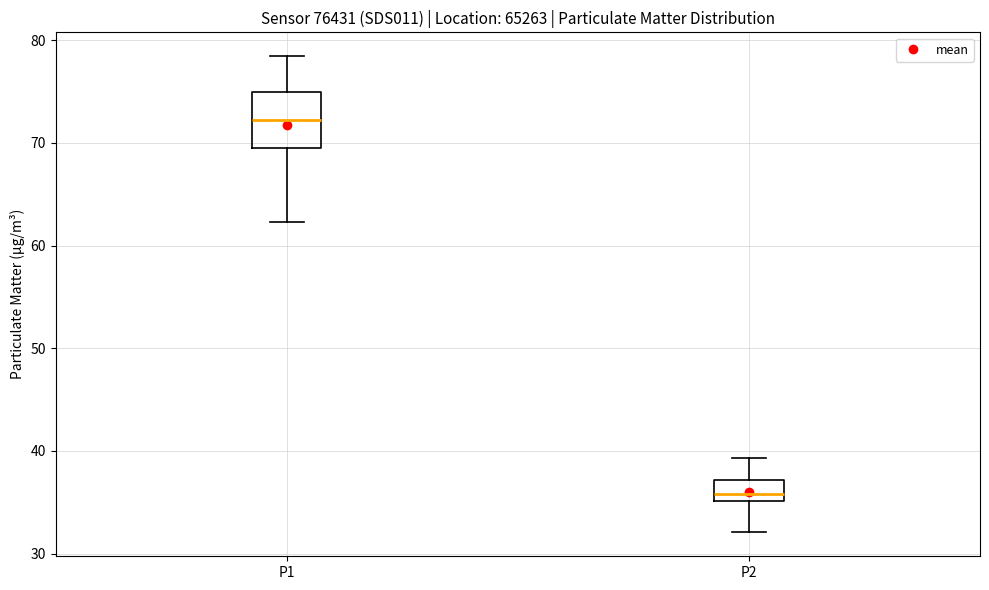

Which box has the lowest median line?

P2